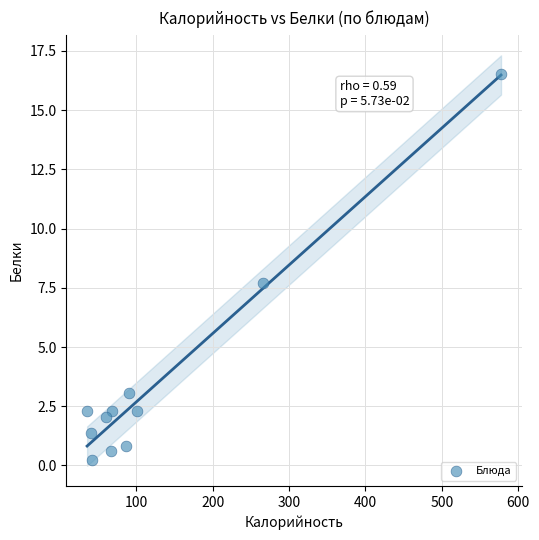

What Y value in the scatter plot is closest to 8?

7.7